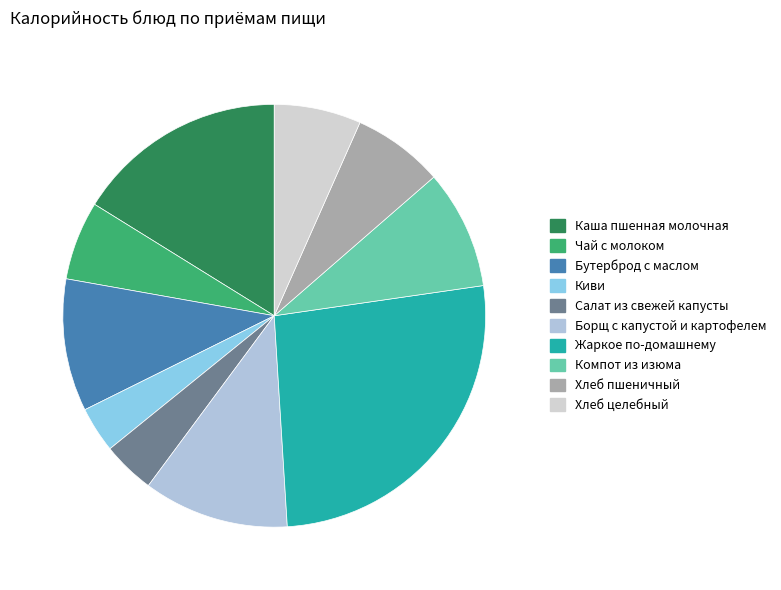

Rank the categories by value from highest to lowest.

Жаркое по-домашнему, Каша пшенная молочная, Борщ с капустой и картофелем, Бутерброд с маслом, Компот из изюма, Хлеб пшеничный, Хлеб целебный, Чай с молоком, Салат из свежей капусты, Киви